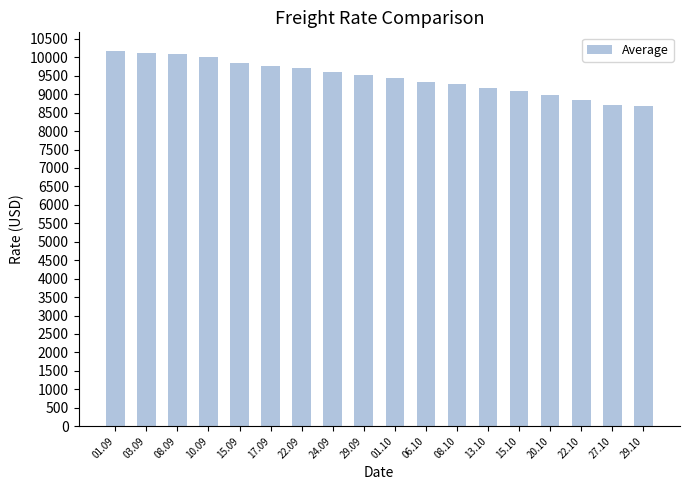

What is the greatest value displayed?

10169